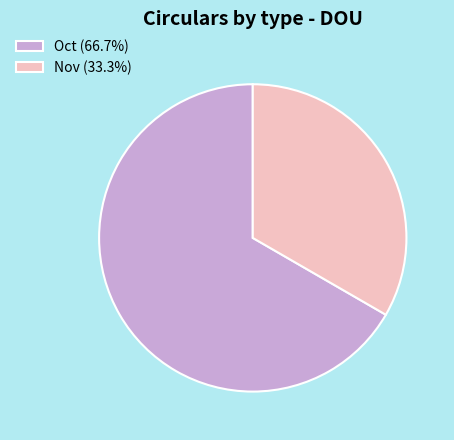

Combined, do Oct and Nov account for over 50%?

Yes